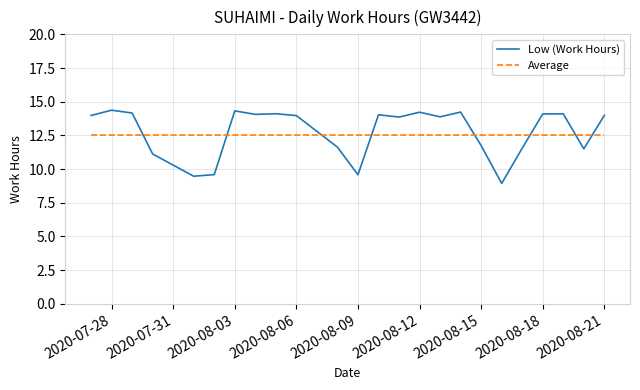

After their last crossing, which series has the higher values: Average or Low (Work Hours)?

Low (Work Hours)